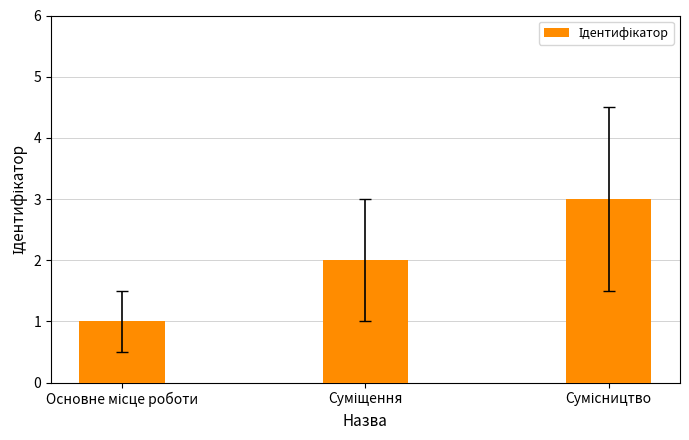

What is the greatest value displayed?

3